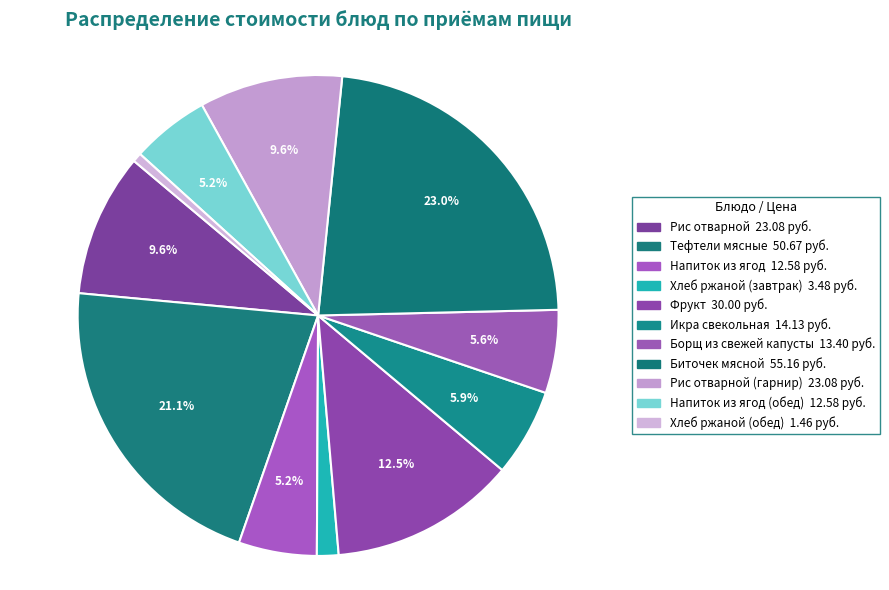

How many slices are in this pie chart?

11